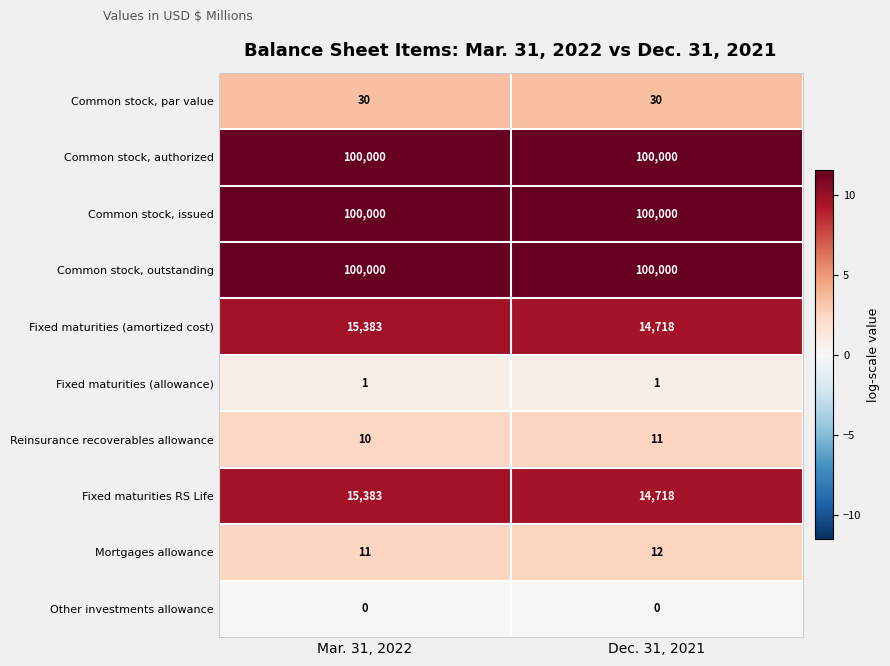

What is the maximum value shown in the chart?

100000